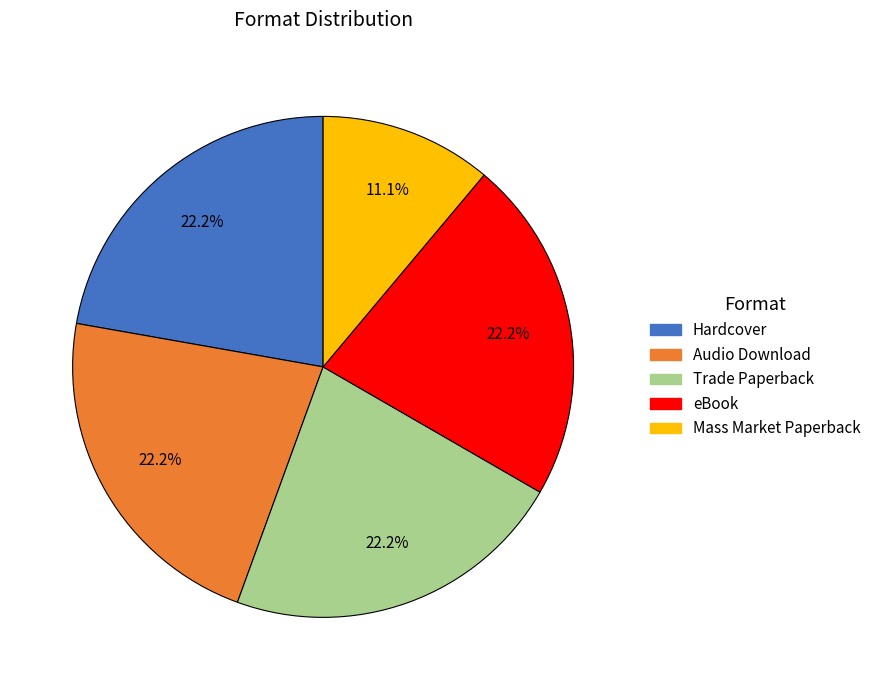

Is it true that Trade Paperback is 16% of the pie?

False